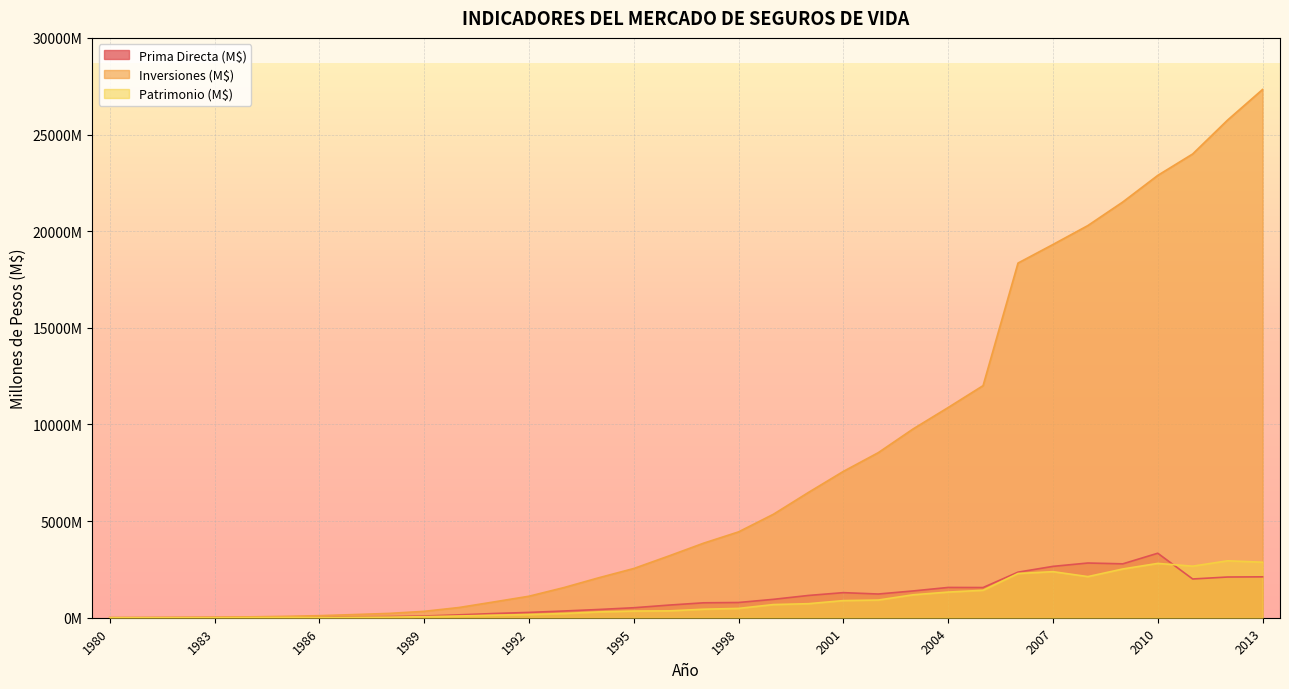

What is the maximum value for Prima Directa (M$)?

3337064402